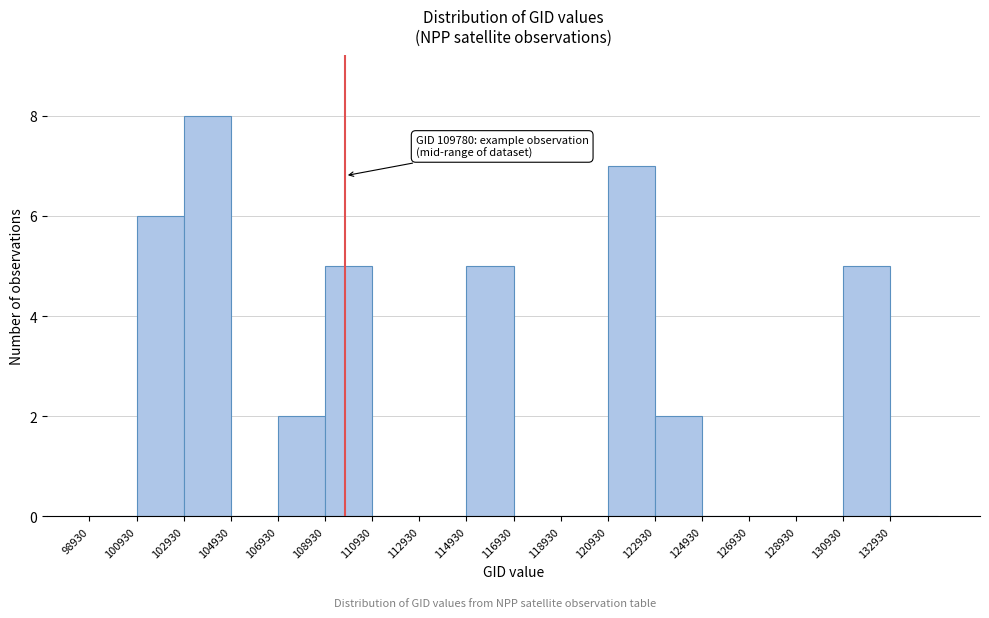

Over which range of the x-axis is the bar tallest?

103000 to 105000